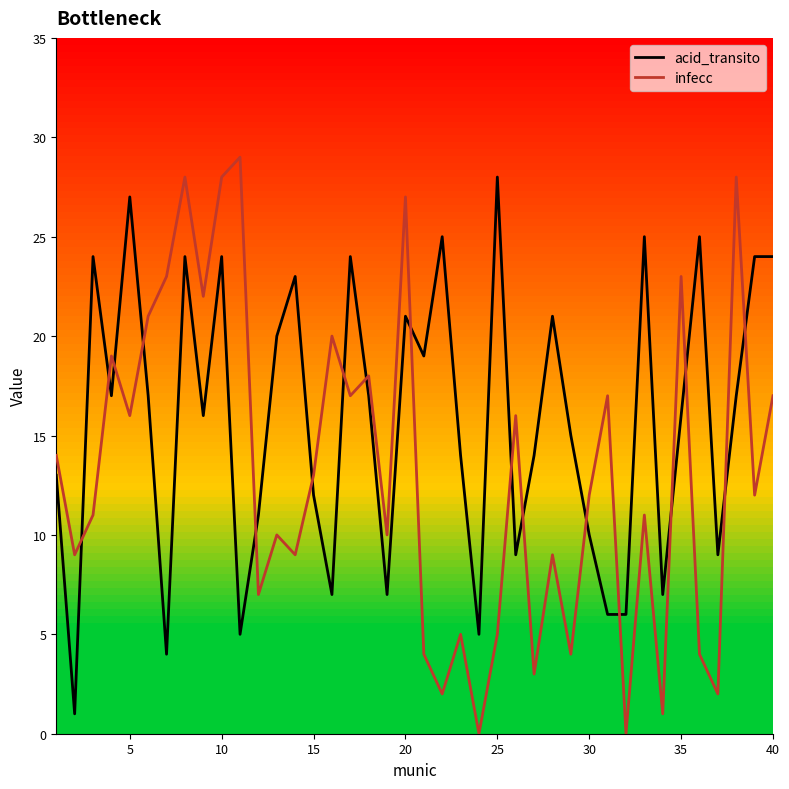

What is the lowest value of the acid_transito series?

1